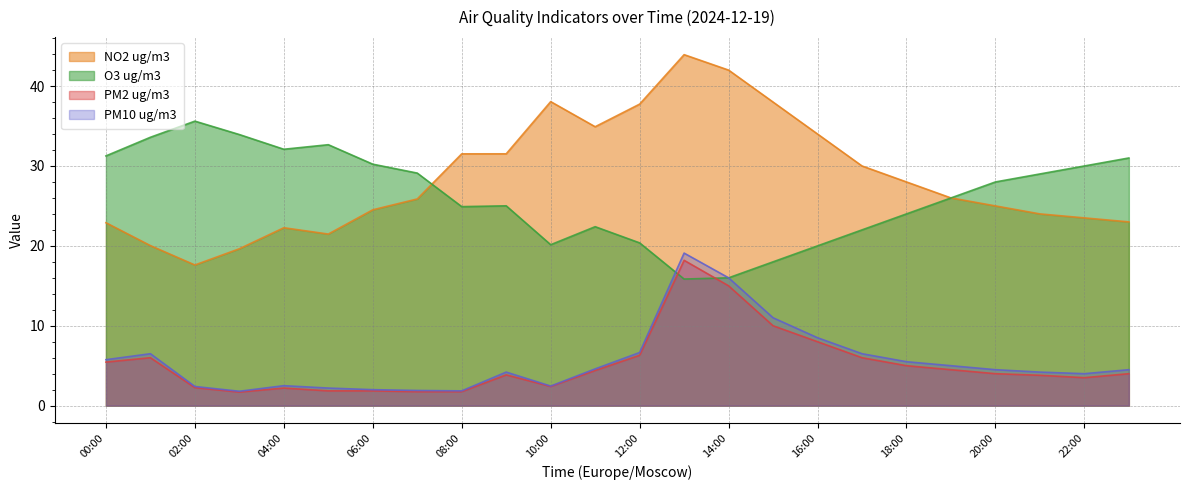

What is the minimum value shown in the chart?

1.7